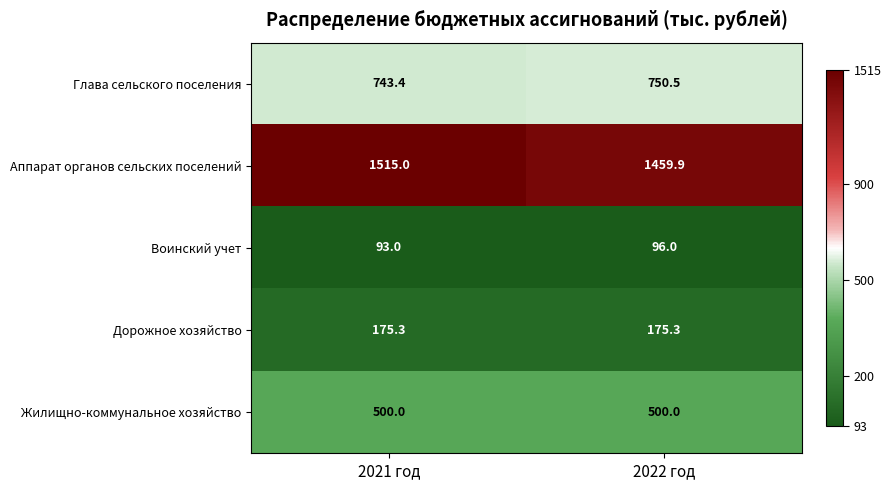

True or false: Дорожное хозяйство has a value of 175.3 at 2022 год.

True